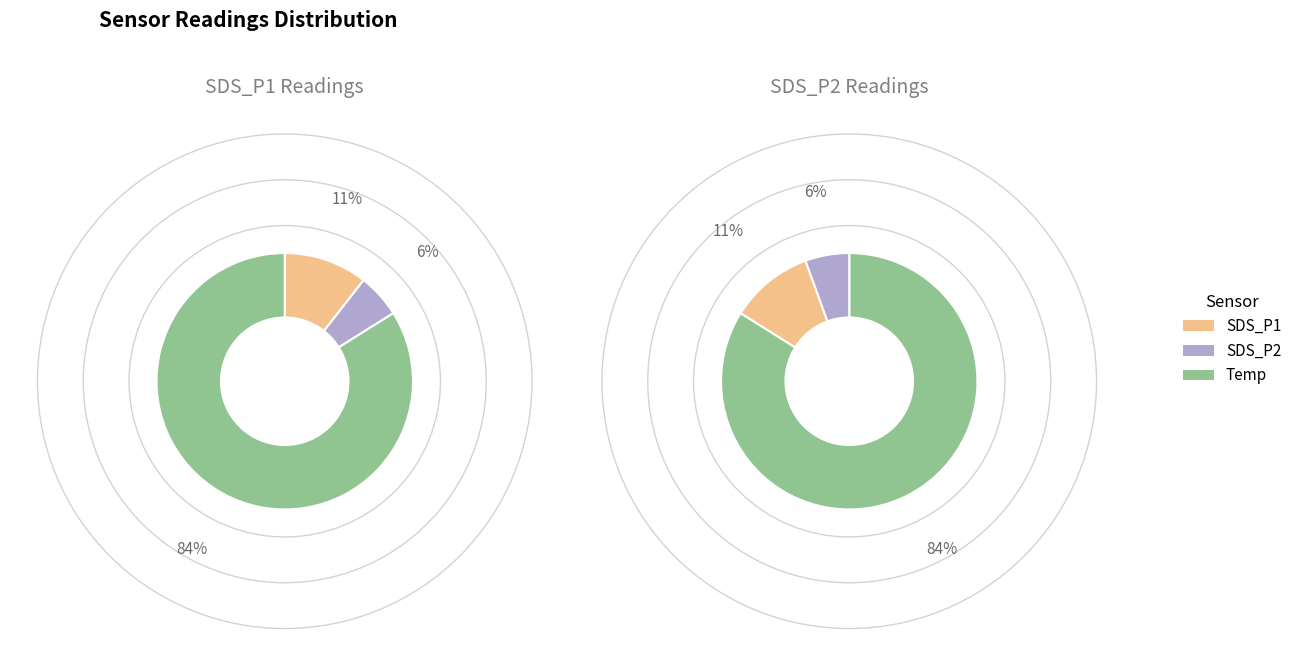

At 00:22, list the series in order from largest to smallest.

Temp, SDS_P1, SDS_P2